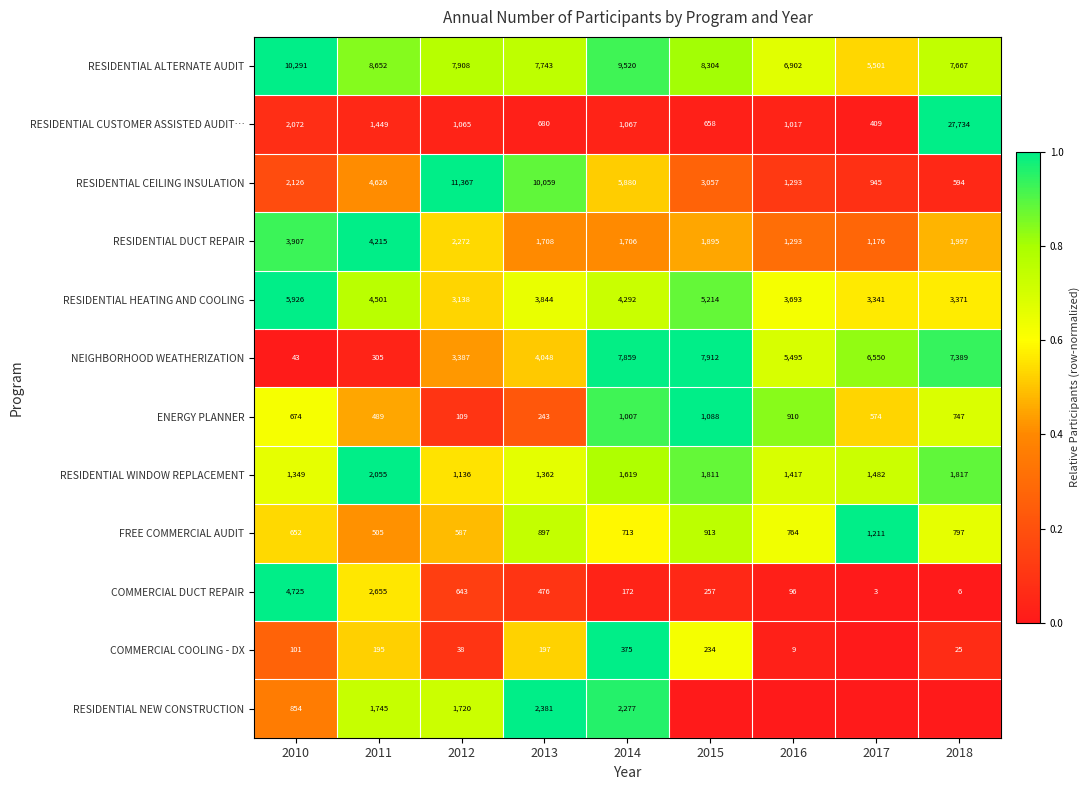

The value of RESIDENTIAL ALTERNATE AUDIT at 2018 is 2995. True or false?

False